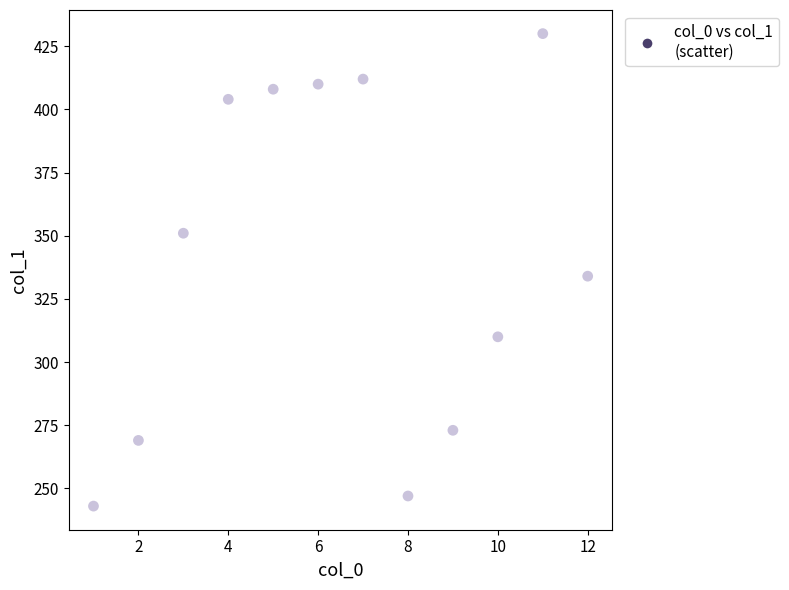

What is the average Y value?

341